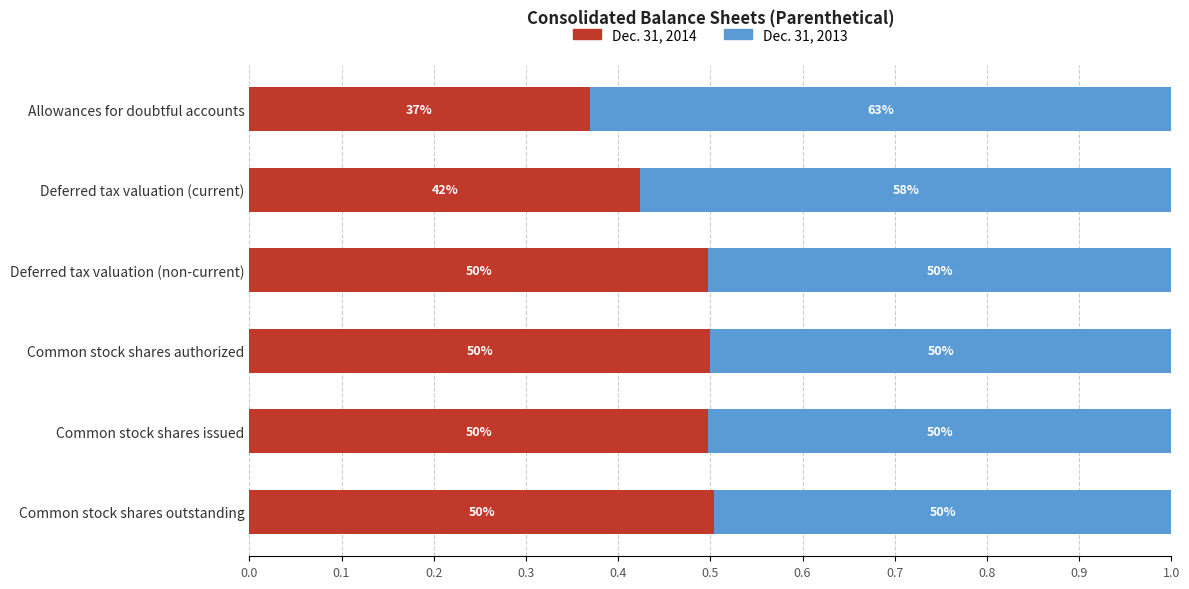

Reading right to left, transcribe all the data shown in this chart.

Dec. 31, 2014: 0.5	0.5	0.5	0.5	0.4	0.4
Dec. 31, 2013: 0.5	0.5	0.5	0.5	0.6	0.6